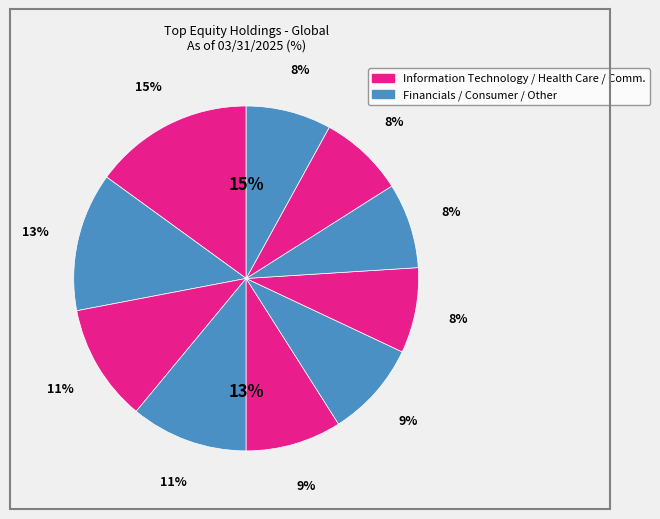

Count the number of slices in the pie.

10